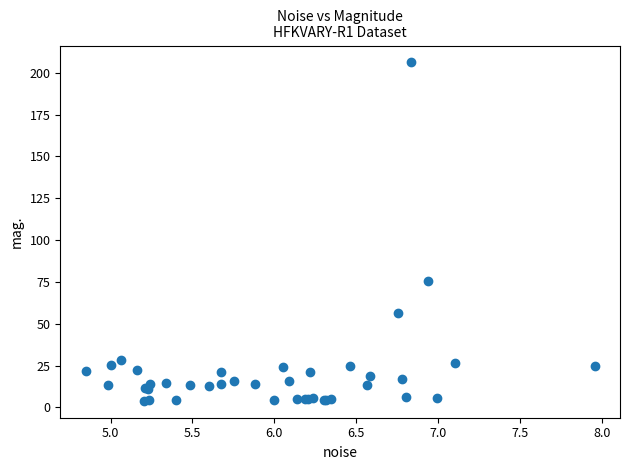

What Y value in the scatter plot is closest to 105?

75.6